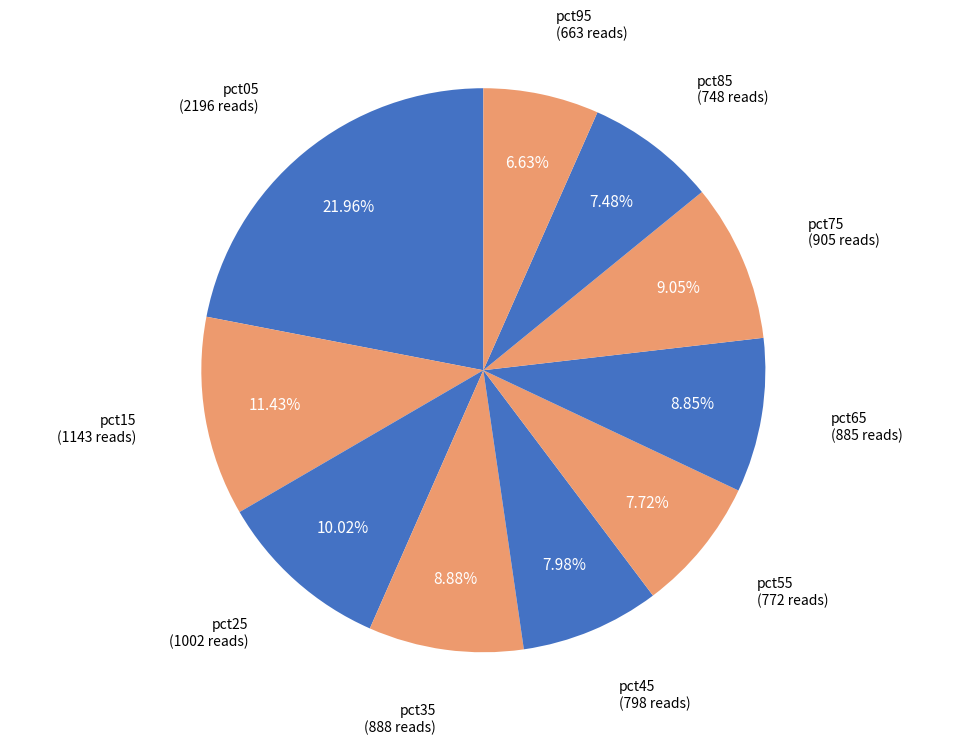

What is the largest slice in the pie chart?

pct05